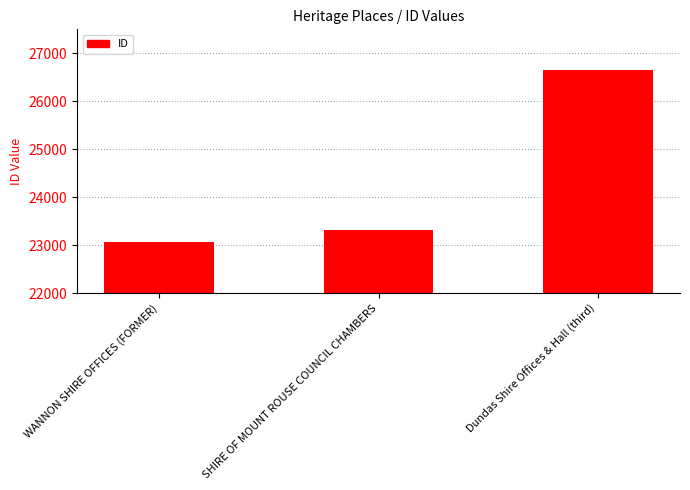

Is it true that the value at SHIRE OF MOUNT ROUSE COUNCIL CHAMBERS is 23319?

True